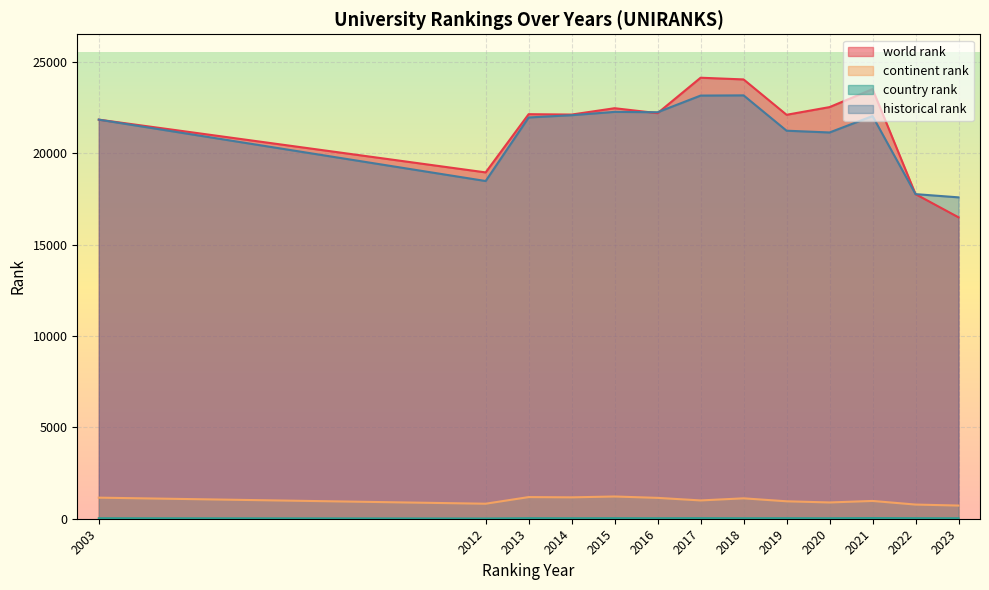

What is the smallest value displayed?

12